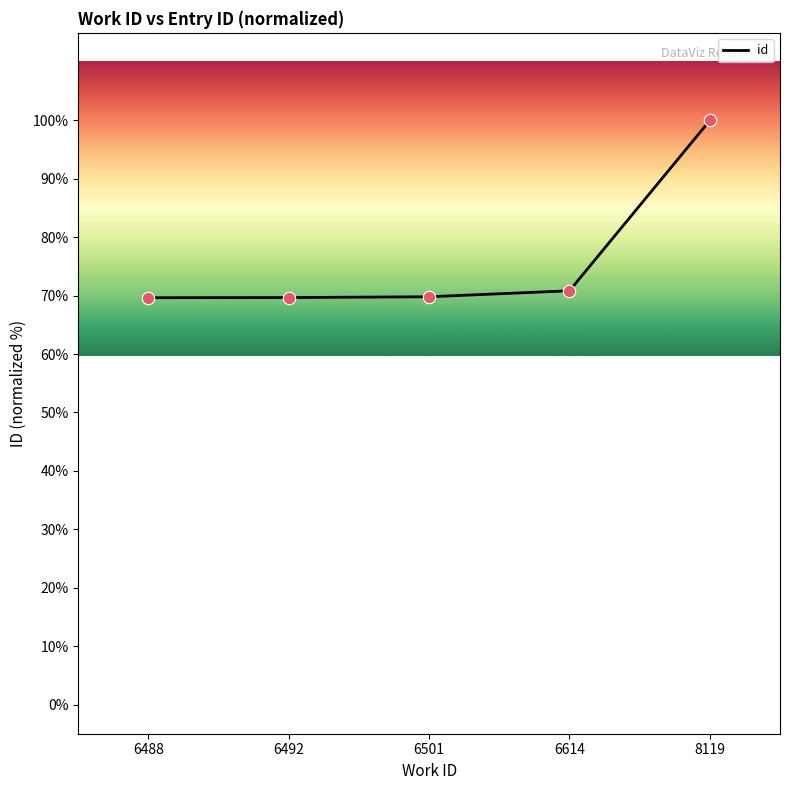

What is the ratio of the value at 6501 to the value at 6492?

1.0